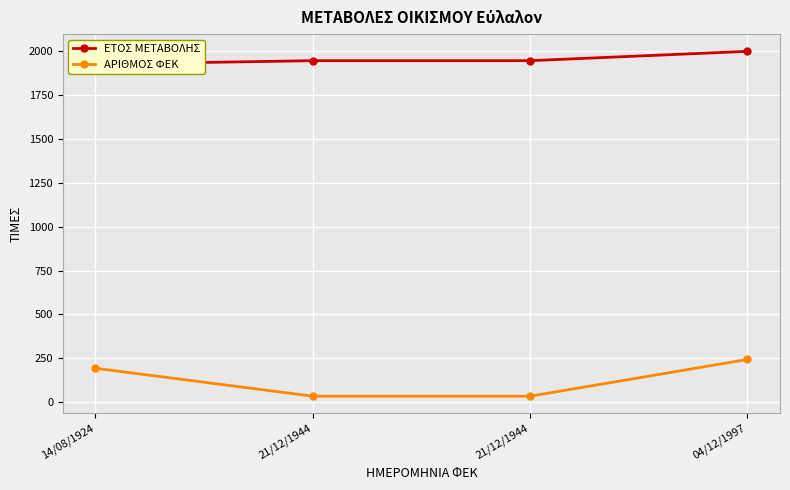

Count the ΑΡΙΘΜΟΣ ΦΕΚ values in the range 35 to 244.

4